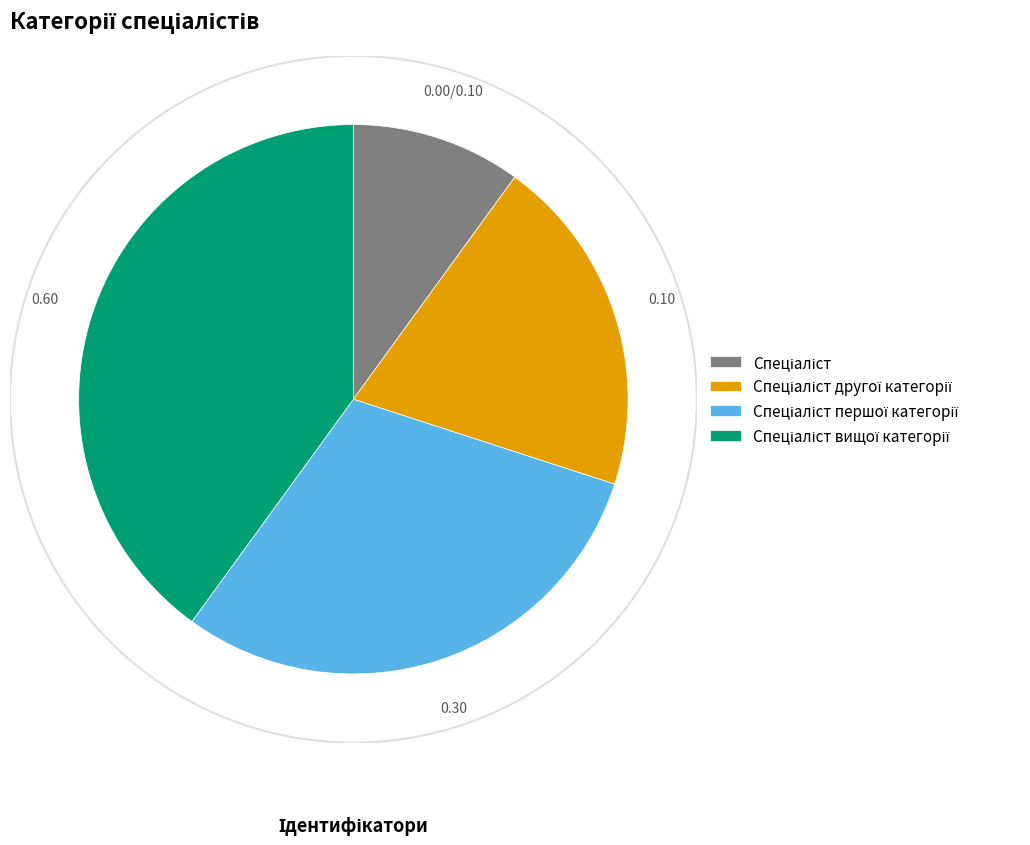

Is there any slice that represents more than half of the pie?

No